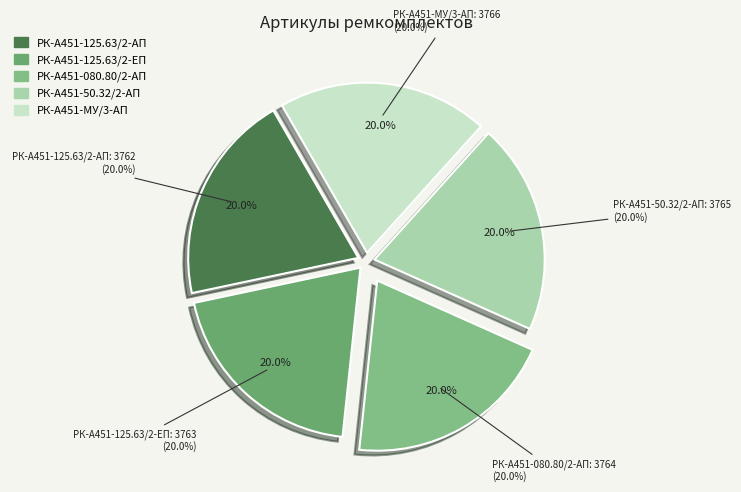

Which slice is the largest?

РК-А451-МУ/3-АП